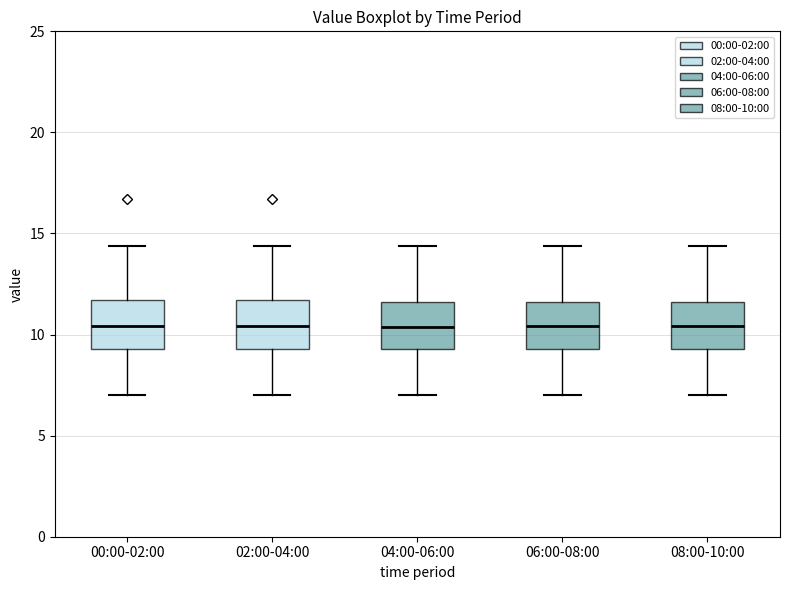

Reading left to right, transcribe this box plot: for each box, give where its median line is, the range the box spans, and where its two whiskers end, as read against the y-axis. The values are not printed on the chart, so give them approximately, as read against the axis.

00:00-02:00: median 10.5, box 9.5 to 11.5, whiskers 7.0 to 14.5
02:00-04:00: median 10.5, box 9.5 to 11.5, whiskers 7.0 to 14.5
04:00-06:00: median 10.5, box 9.5 to 11.5, whiskers 7.0 to 14.5
06:00-08:00: median 10.5, box 9.5 to 11.5, whiskers 7.0 to 14.5
08:00-10:00: median 10.5, box 9.5 to 11.5, whiskers 7.0 to 14.5